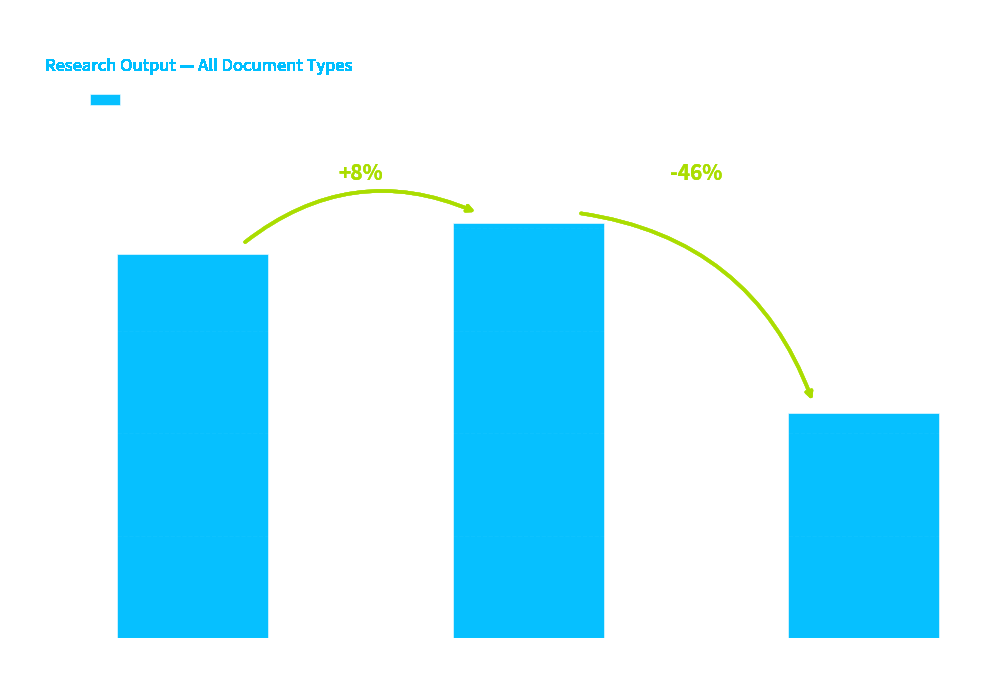

List the labels in order of value, smallest first.

Other, BIFTM, Materials Systems Engineering